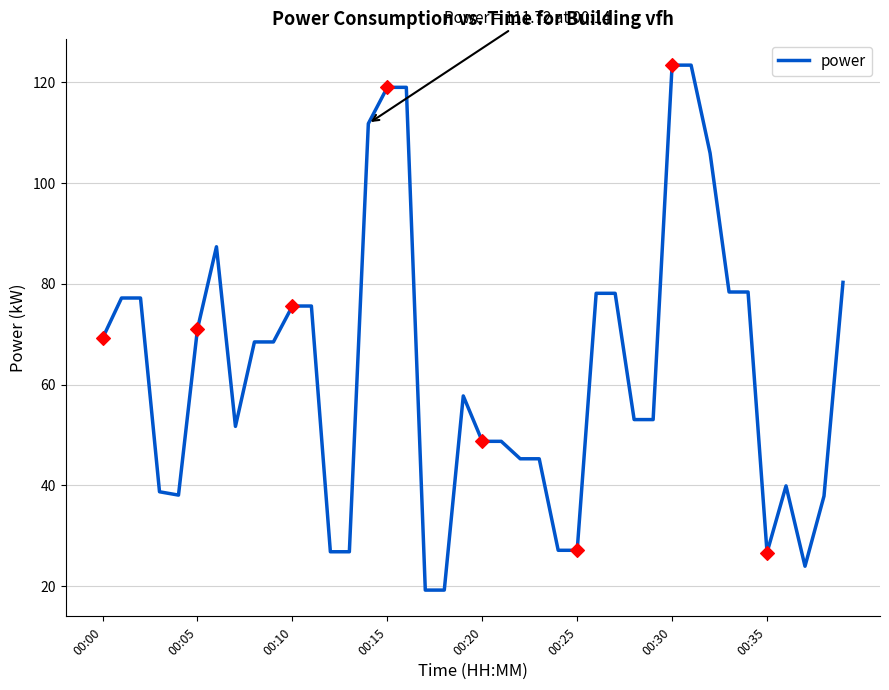

What is the difference between the maximum and minimum values?

104.1